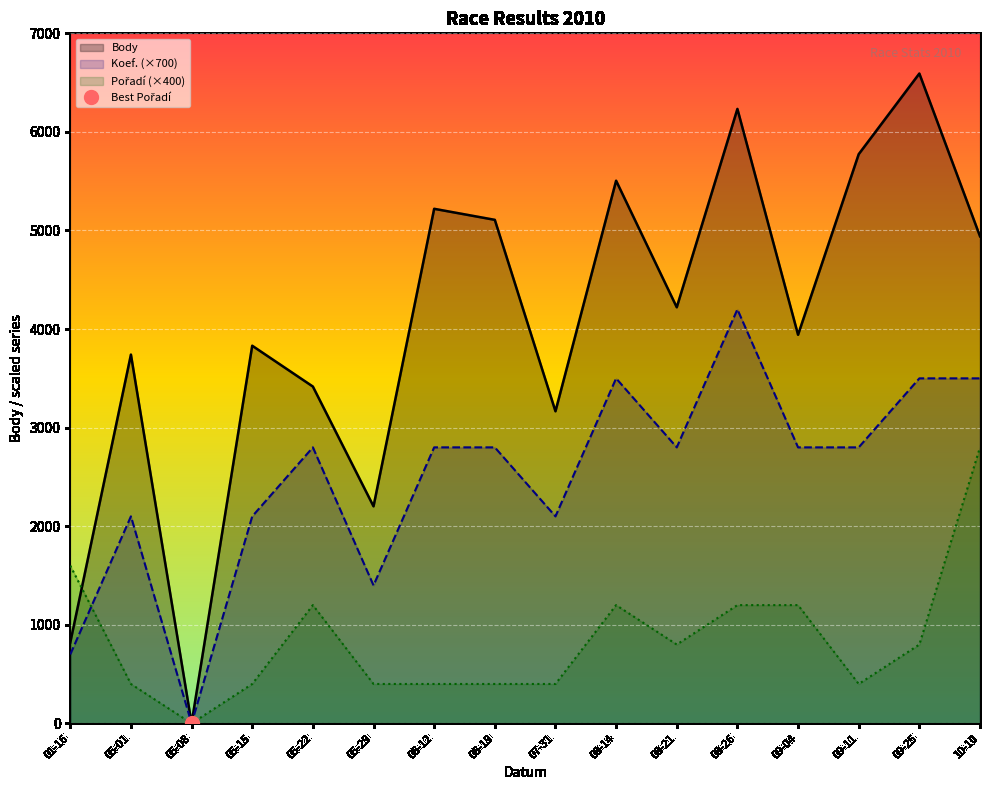

True or false: Pořadí (×400) has a value of 693 at 09-04.

False